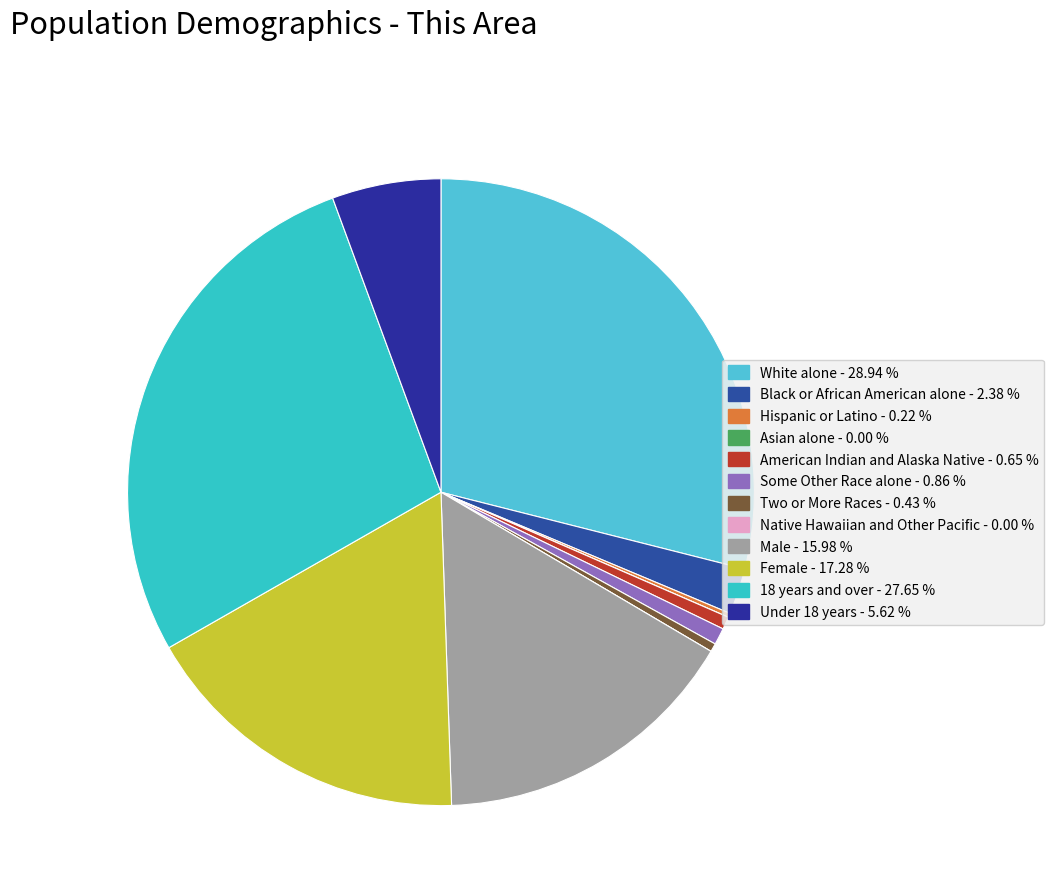

True or false: White alone accounts for 29% of the total.

True